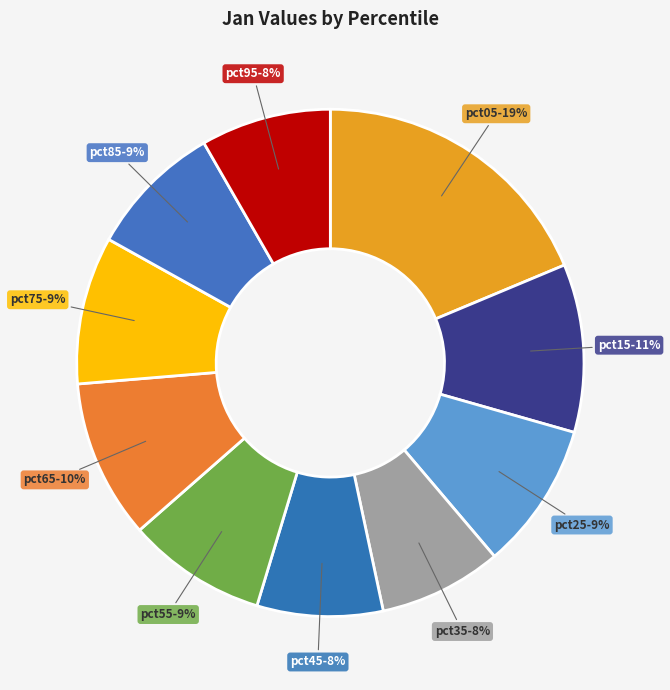

True or false: pct45 accounts for 15% of the total.

False